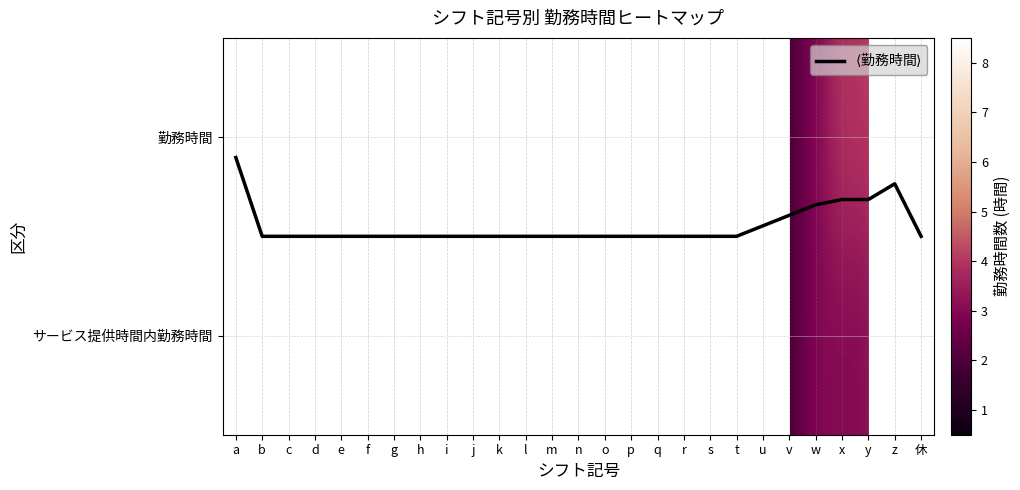

At how many categories does at least one series exceed 3?

4